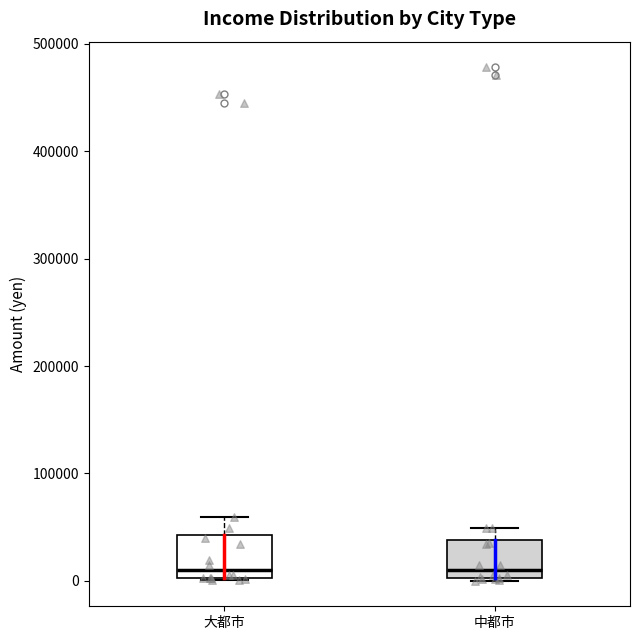

Reading left to right, read every box against the y-axis: the position of its median line, the range the box covers, and the ends of its whiskers. The values are not printed on the chart, so give them approximately, as read against the axis.

大都市: median 10000, box 0 to 40000, whiskers 0 to 60000
中都市: median 10000, box 0 to 40000, whiskers 0 to 50000